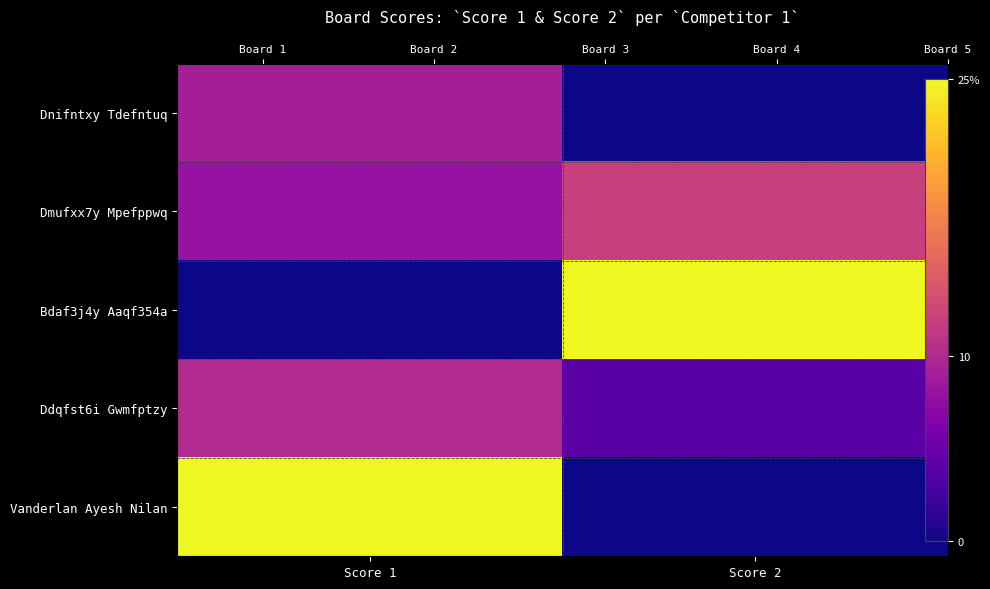

What is the total value across all series at Score 1?

52